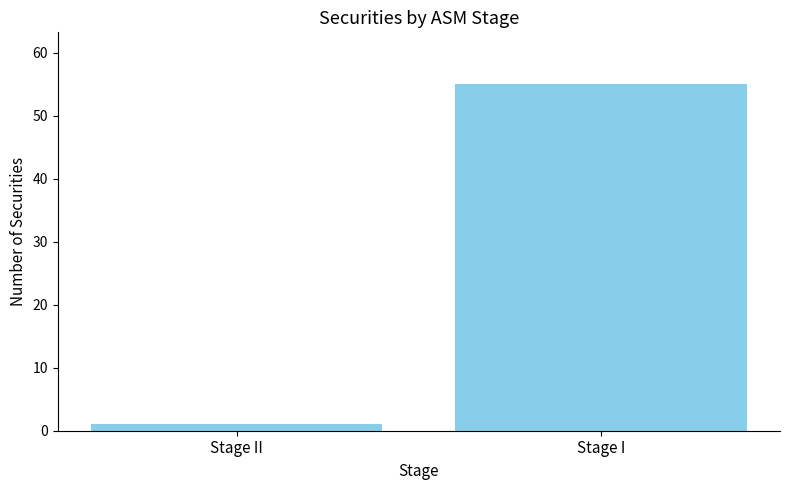

What is the change in value from Stage II to Stage I?

+54